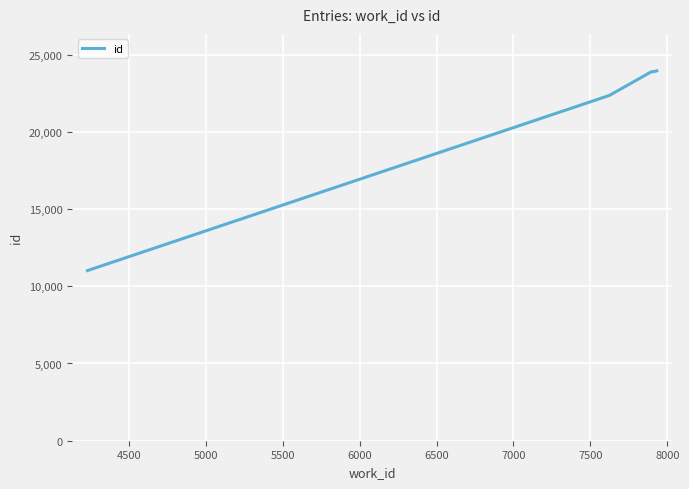

What is the difference between the maximum and minimum values?

12926